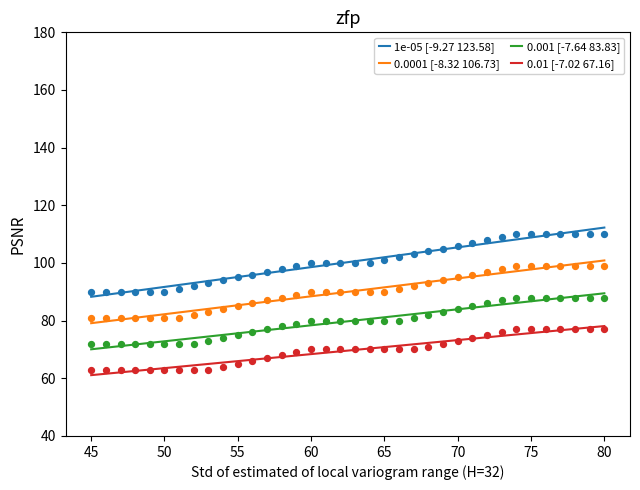

At how many categories does at least one series exceed 67?

36